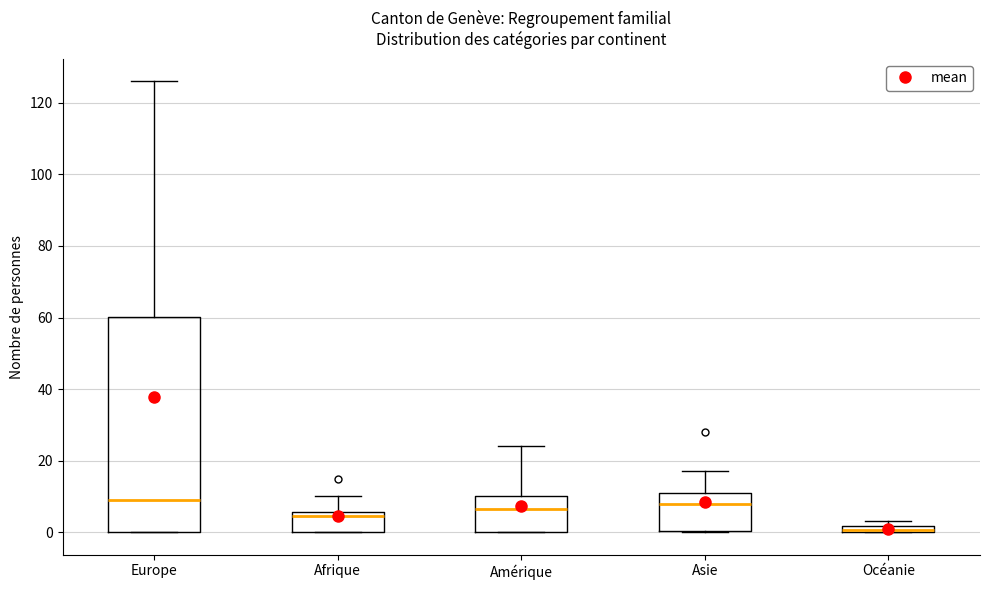

Where does the upper whisker of the box for Asie end on the y-axis? The values are not printed on the chart, so give them approximately, as read against the axis.

18